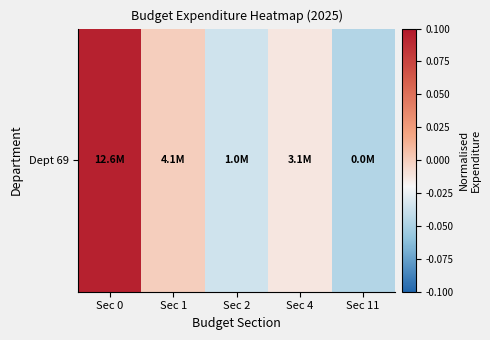

Reading right to left, list all the values displayed in this chart.

Sec 11=-0.0	Sec 4=-0.0	Sec 2=-0.0	Sec 1=-0.0	Sec 0=0.1